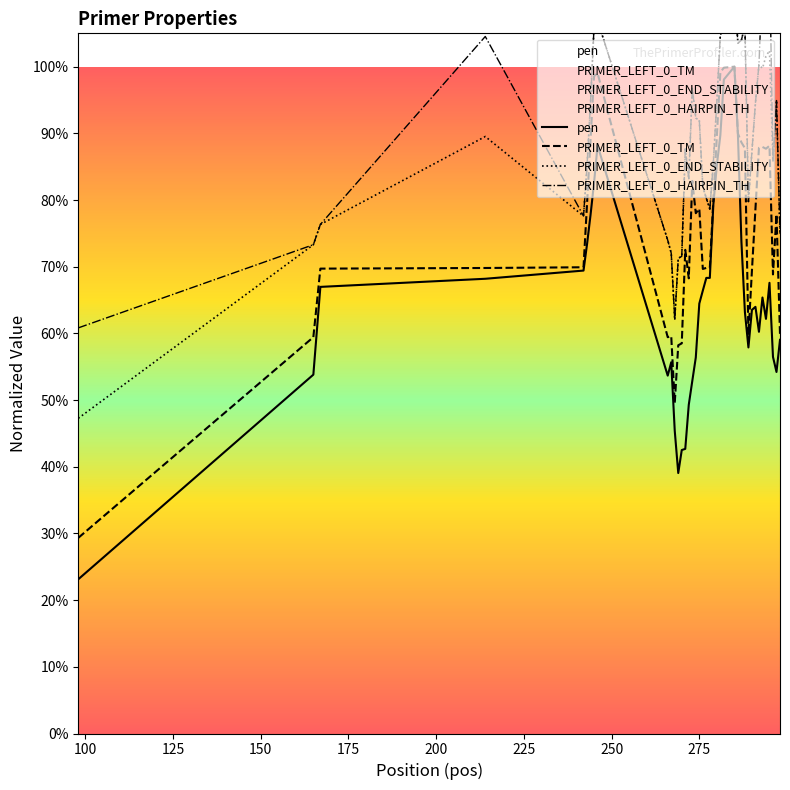

What is the maximum value shown in the chart?

1.2